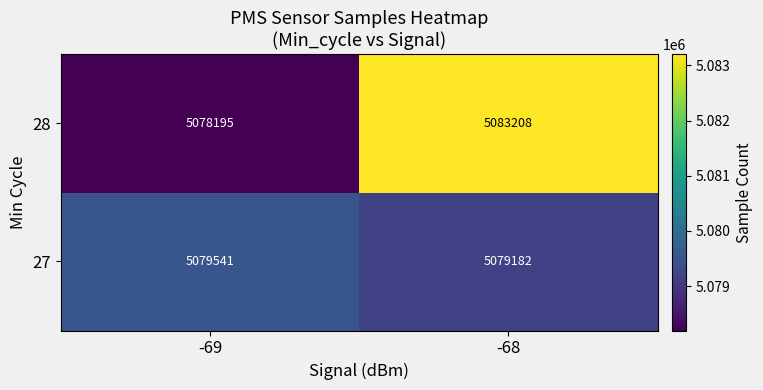

What is the sum of the 27 values at -68 and -69?

10158723